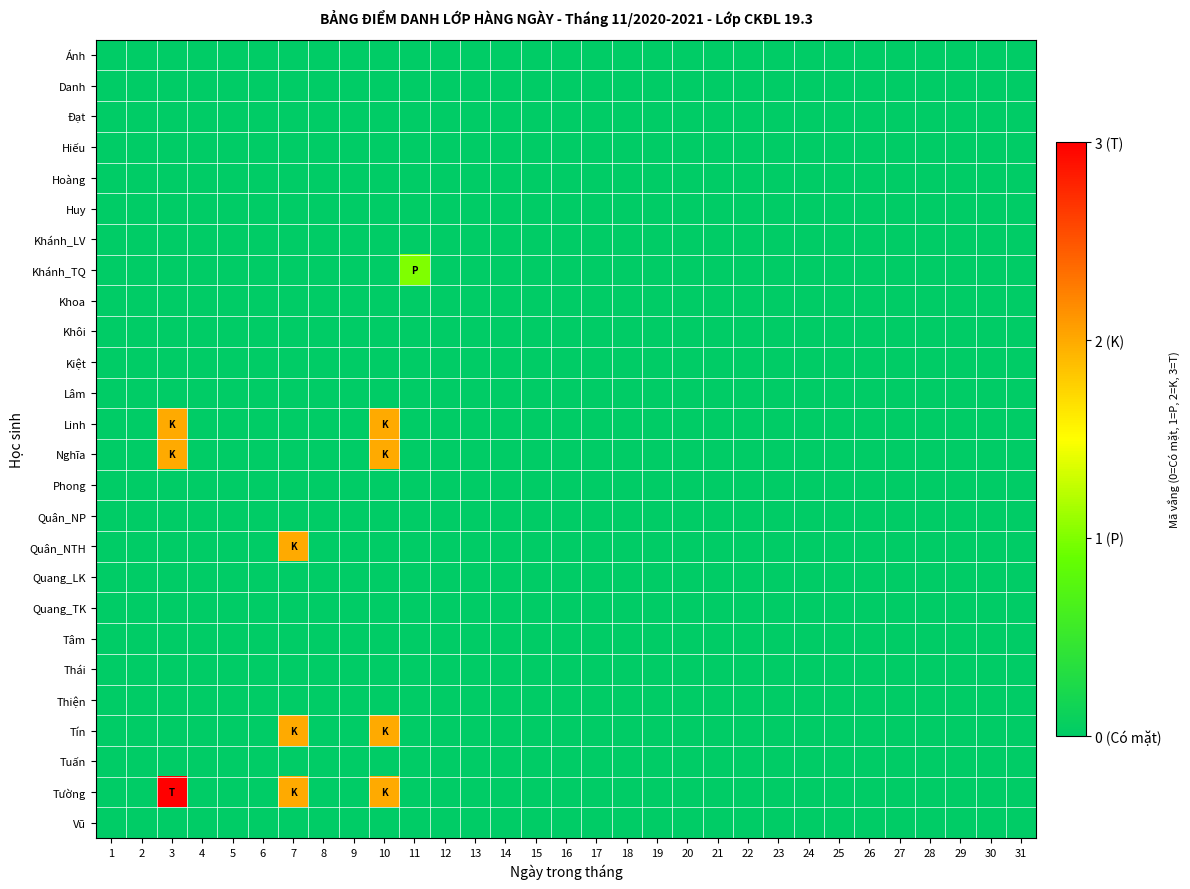

At which category is the sum across all series the highest?

10